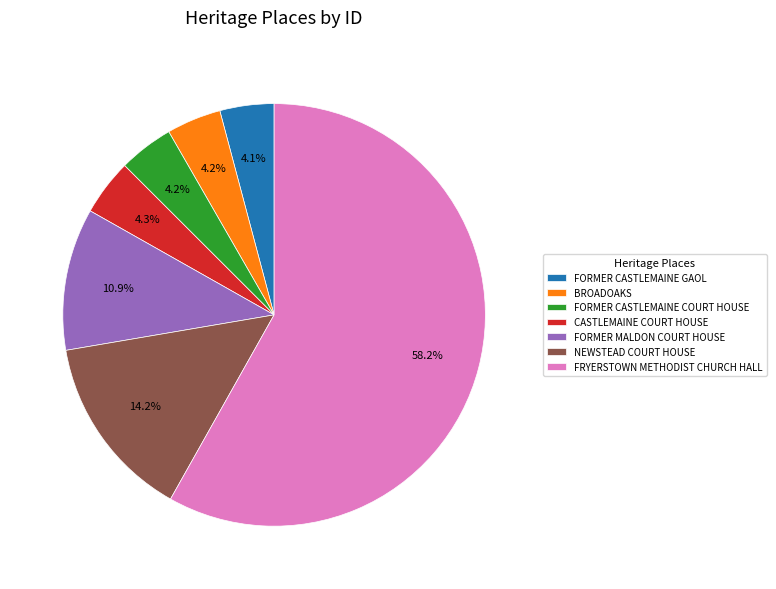

To the nearest percent, what portion does FORMER MALDON COURT HOUSE represent?

11%